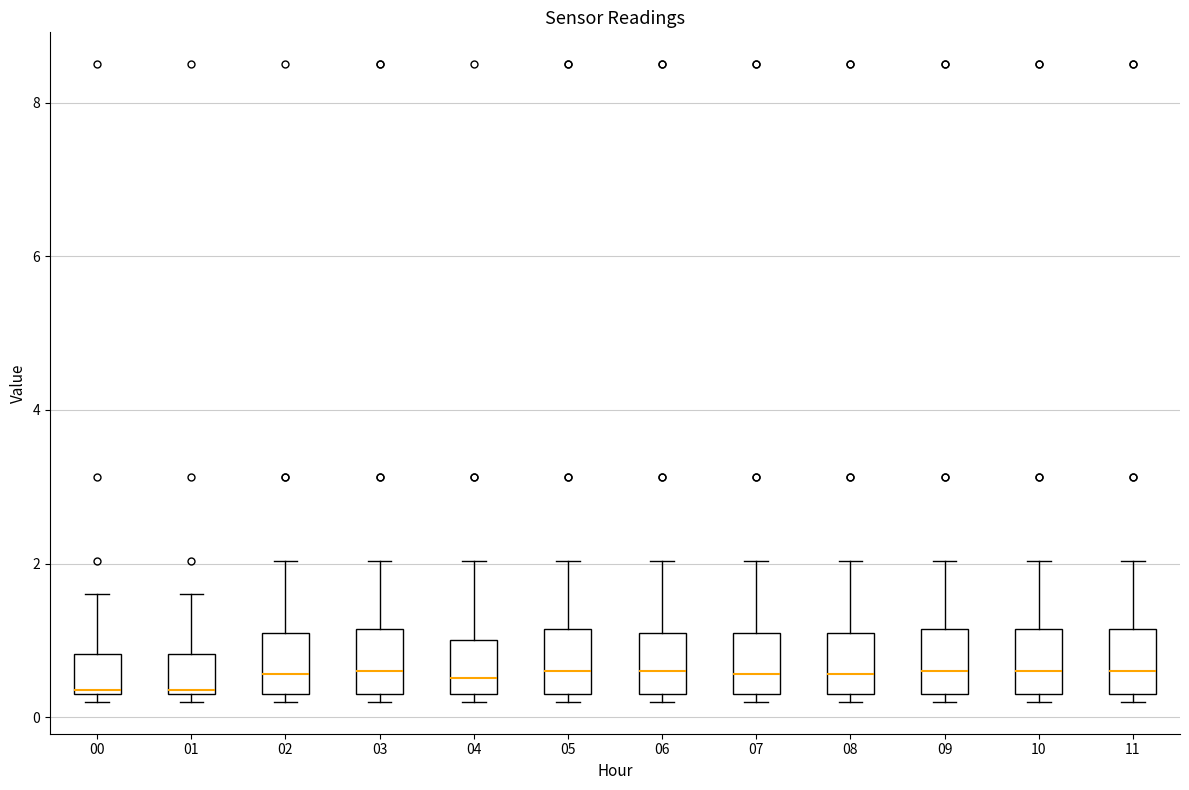

Where is the upper edge of the box at x = 10 on the y-axis? The values are not printed on the chart, so give them approximately, as read against the axis.

1.2